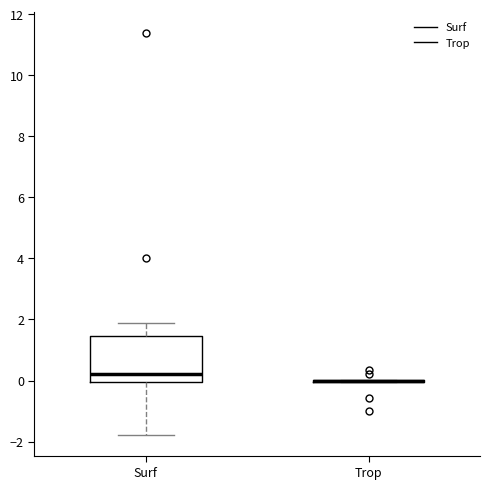

Reading left to right, transcribe this box plot: for each box, give where its median line is, the range the box spans, and where its two whiskers end, as read against the y-axis. The values are not printed on the chart, so give them approximately, as read against the axis.

Surf: median 0.2, box 0.0 to 1.4, whiskers -1.8 to 2.0
Trop: box collapsed to a line at 0.0, whiskers 0.0 to 0.0